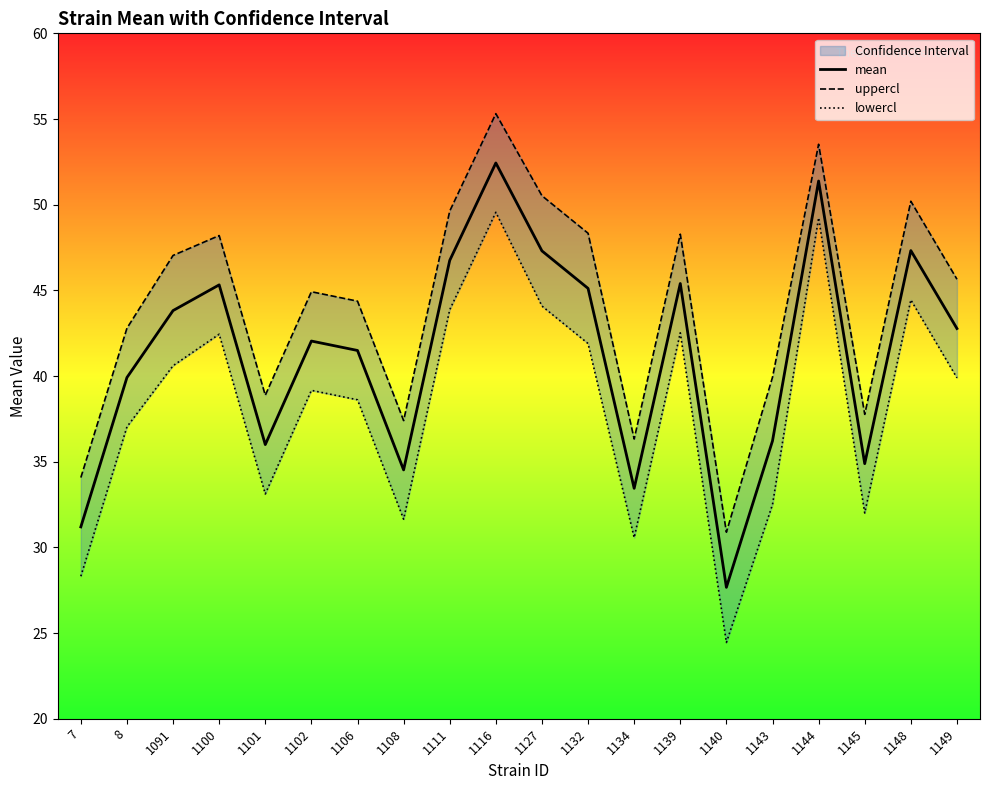

Rank the categories by uppercl value from highest to lowest.

1116, 1144, 1127, 1148, 1111, 1132, 1139, 1100, 1091, 1149, 1102, 1106, 8, 1143, 1101, 1145, 1108, 1134, 7, 1140